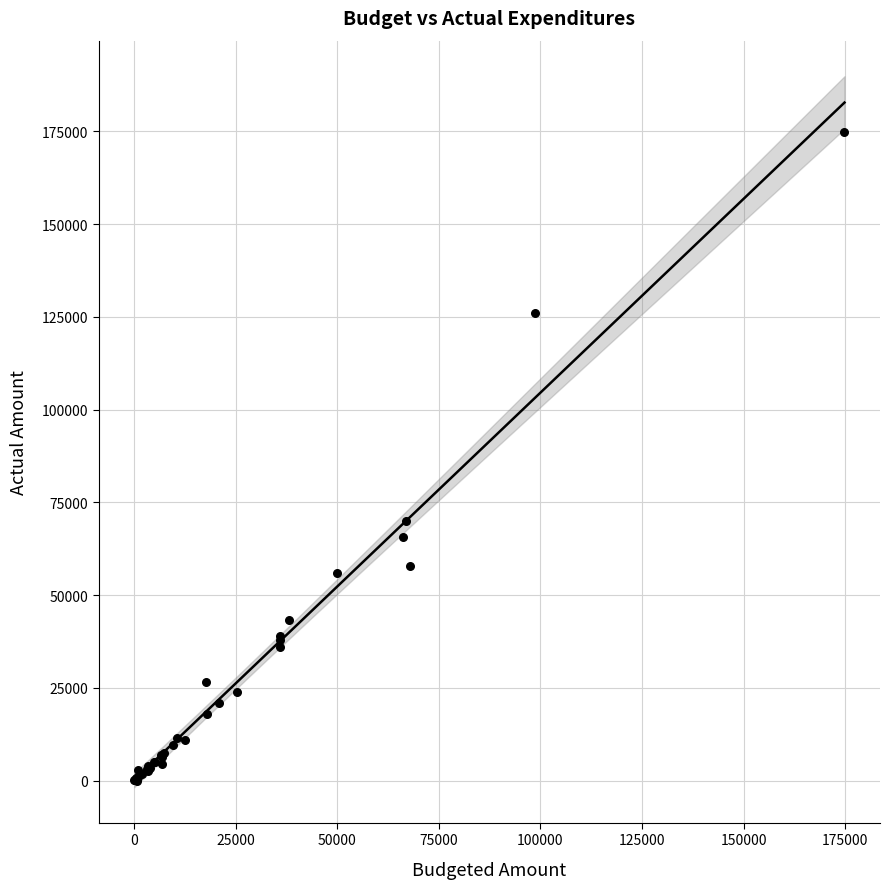

What Y value in the scatter plot is closest to 87419?

70123.6